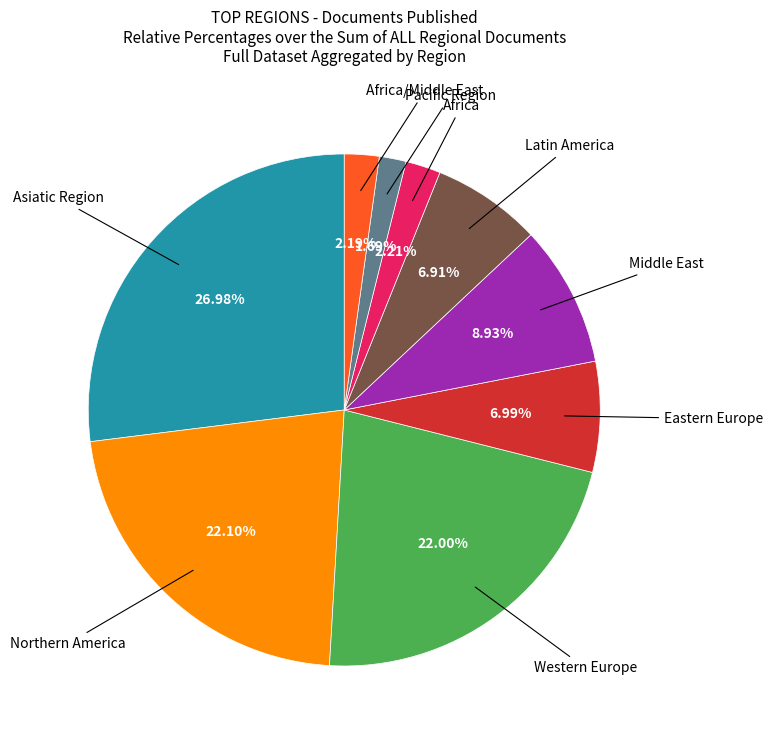

To the nearest percent, what is the average slice percentage?

11%